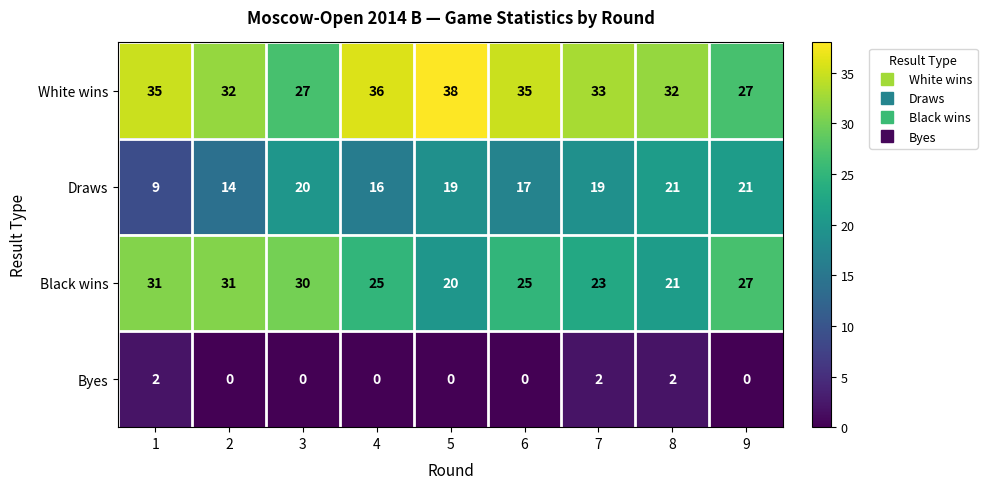

What is the total value across all series at 6?

77